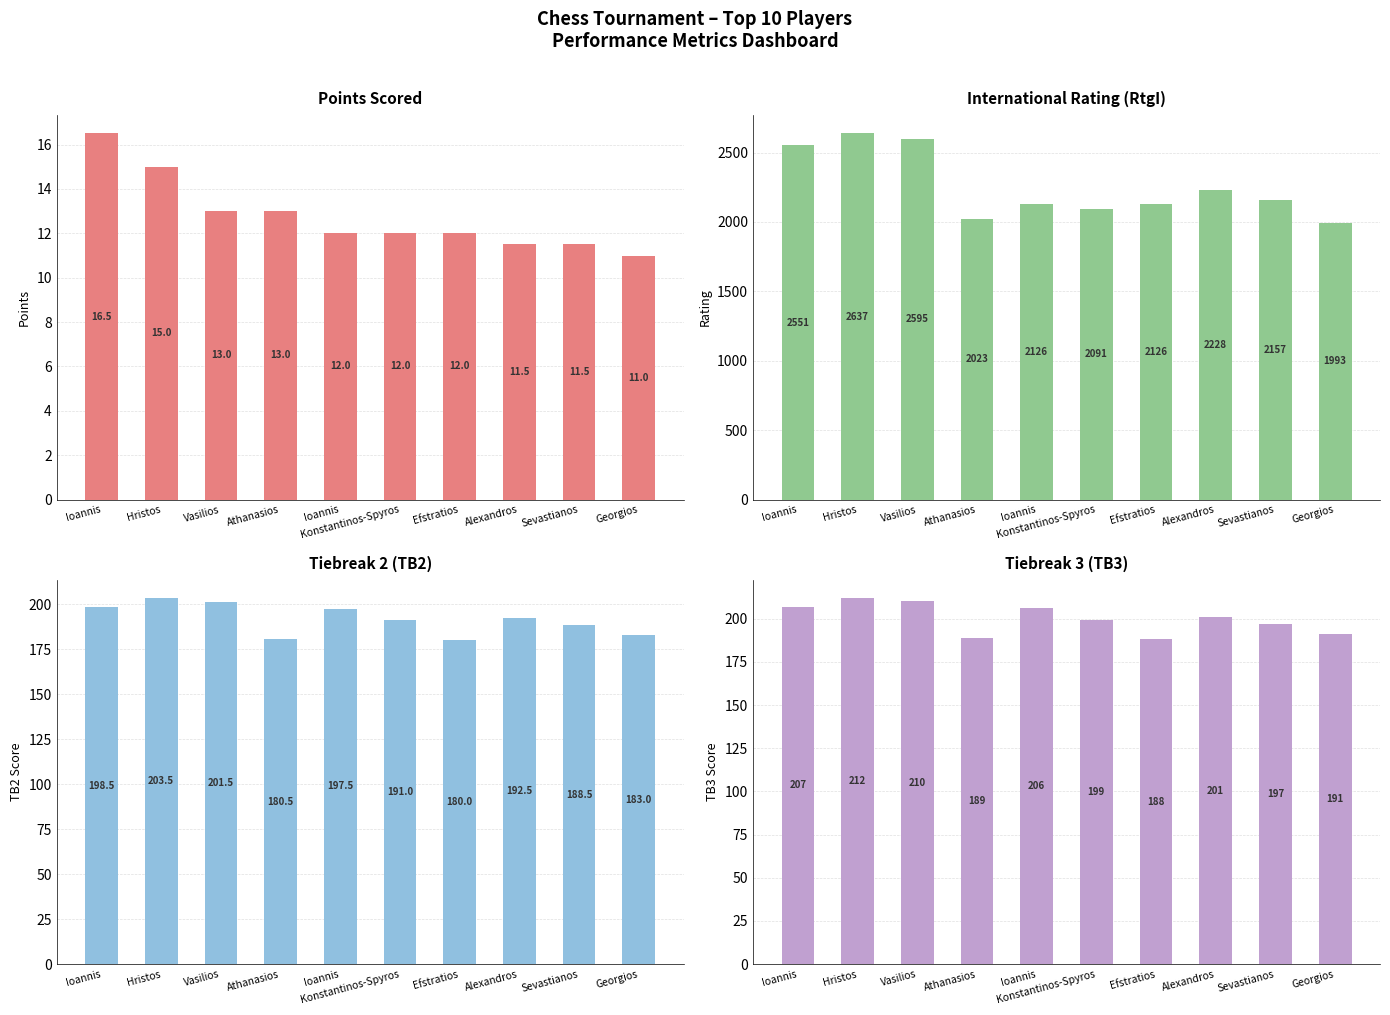

How many series are shown in this chart?

4